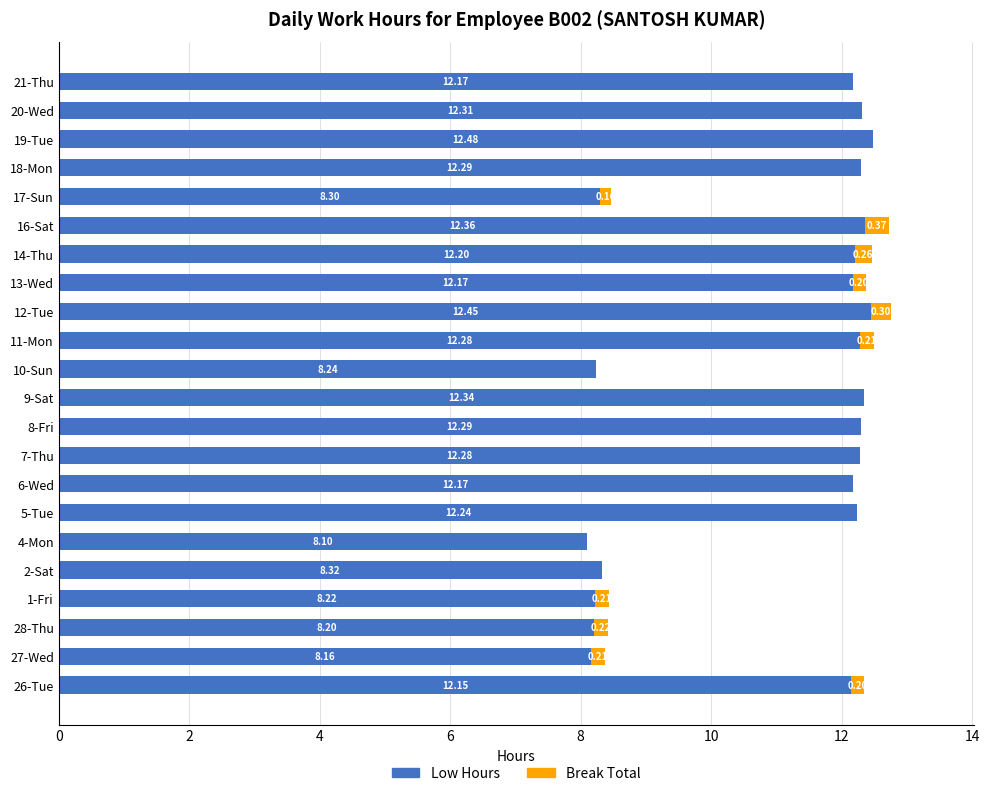

What is the total value across all series at 7-Thu?

12.3